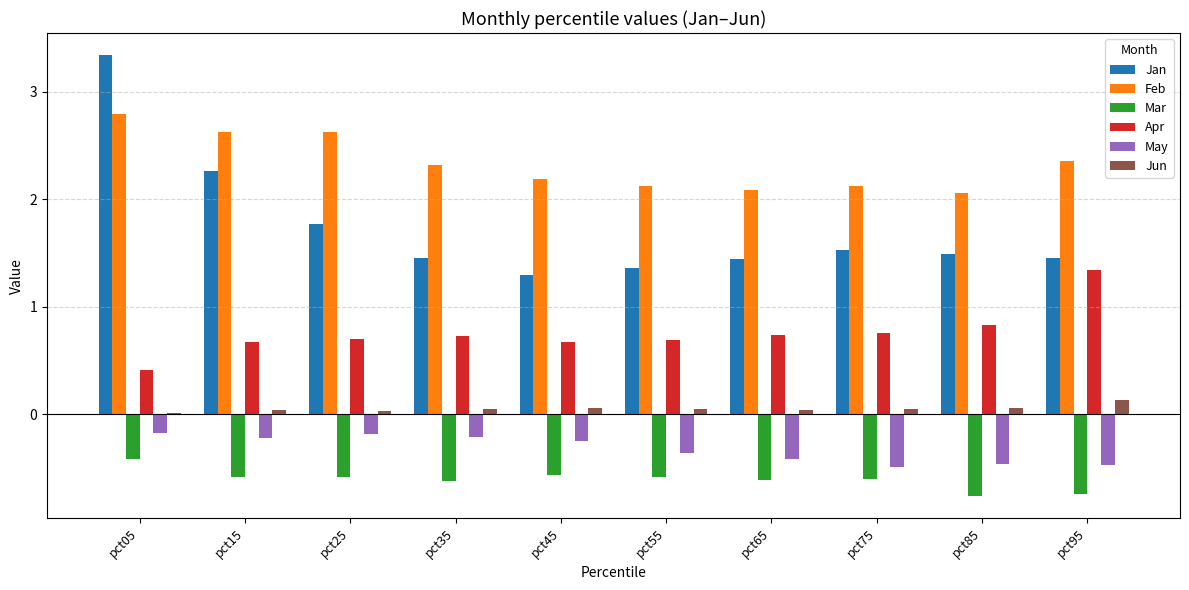

What is the sum of the Mar values at pct85 and pct95?

-1.5